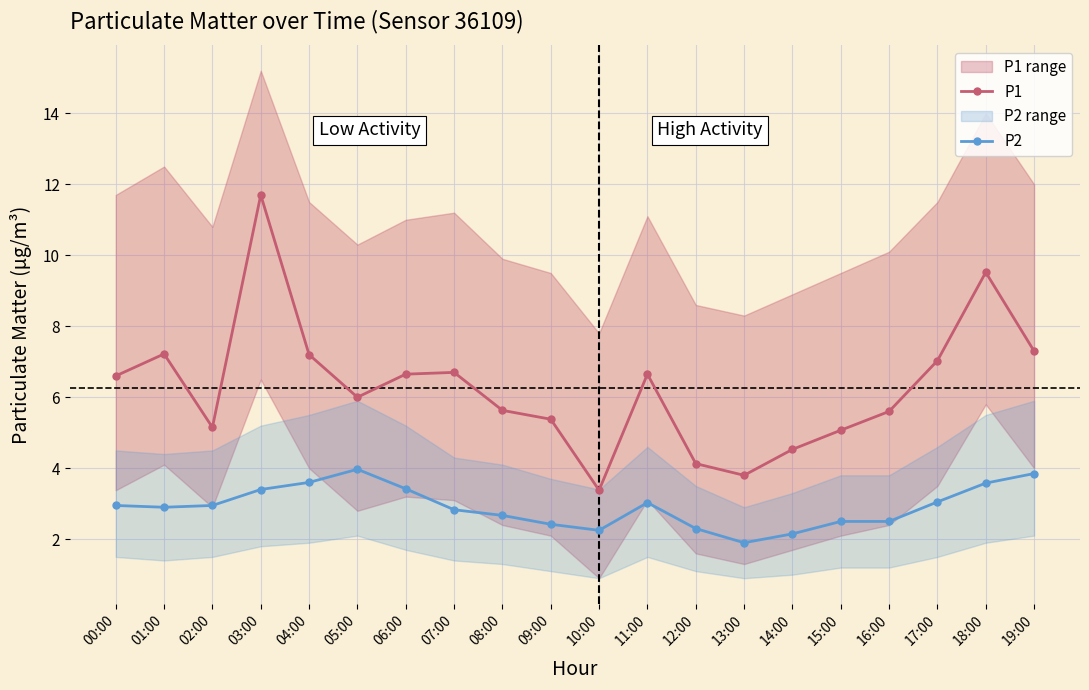

True or false: P1 and P2 intersect in this chart.

False